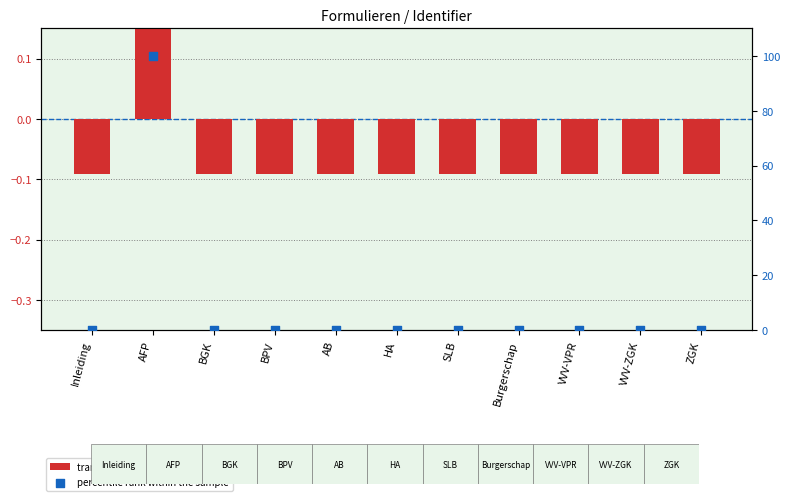

What are all the series names shown in the legend?

transformed count, percentile rank within the sample